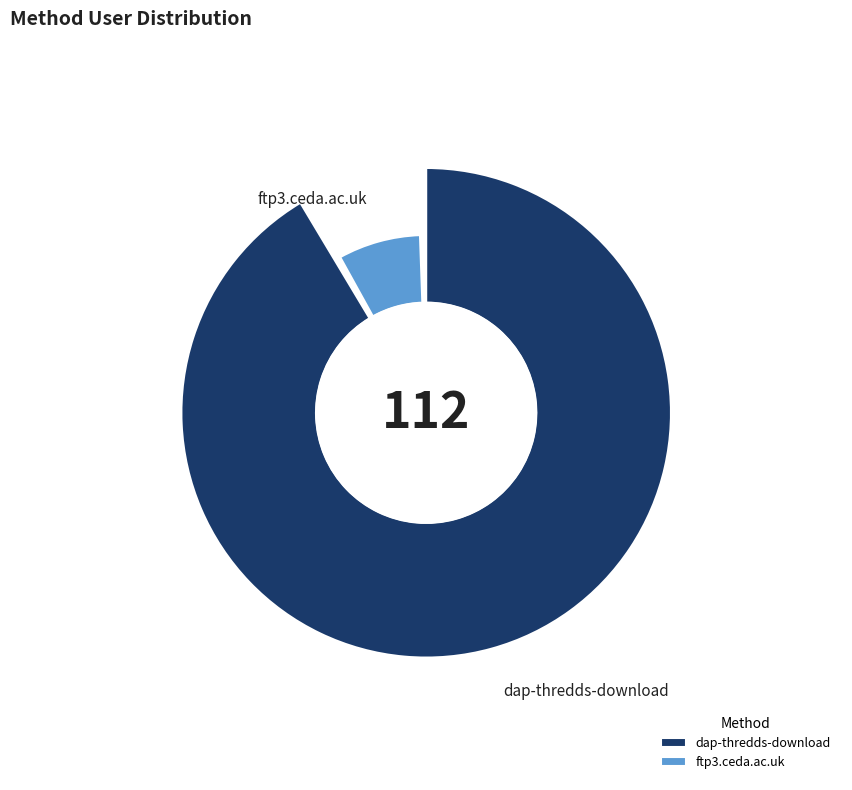

To the nearest percent, what portion does ftp3.ceda.ac.uk represent?

8%